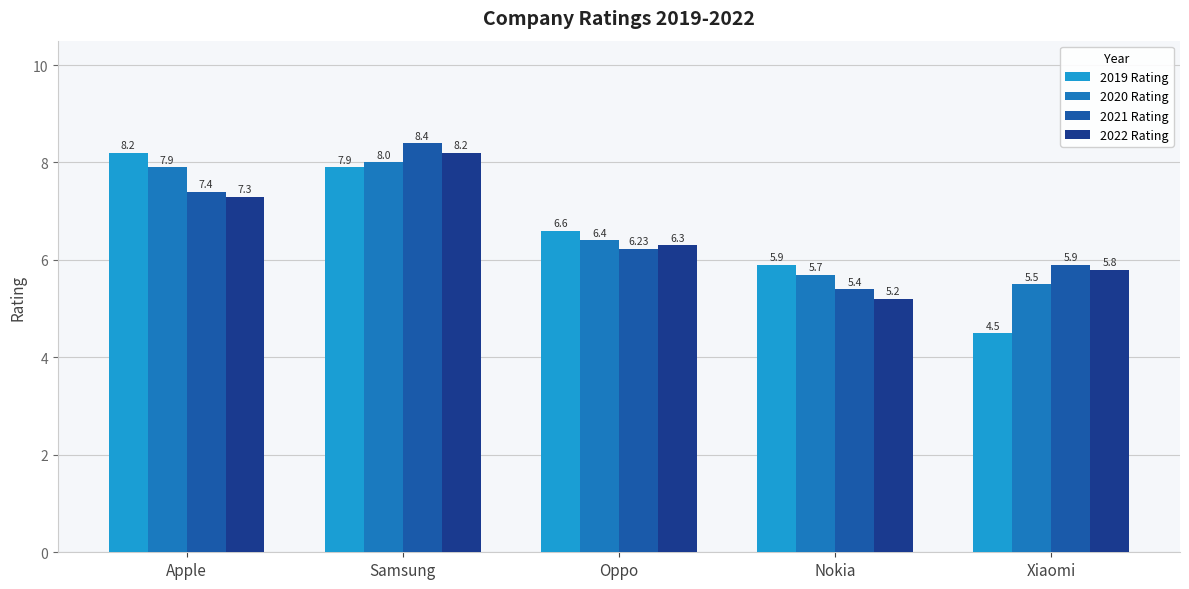

How many groups of bars are there?

5